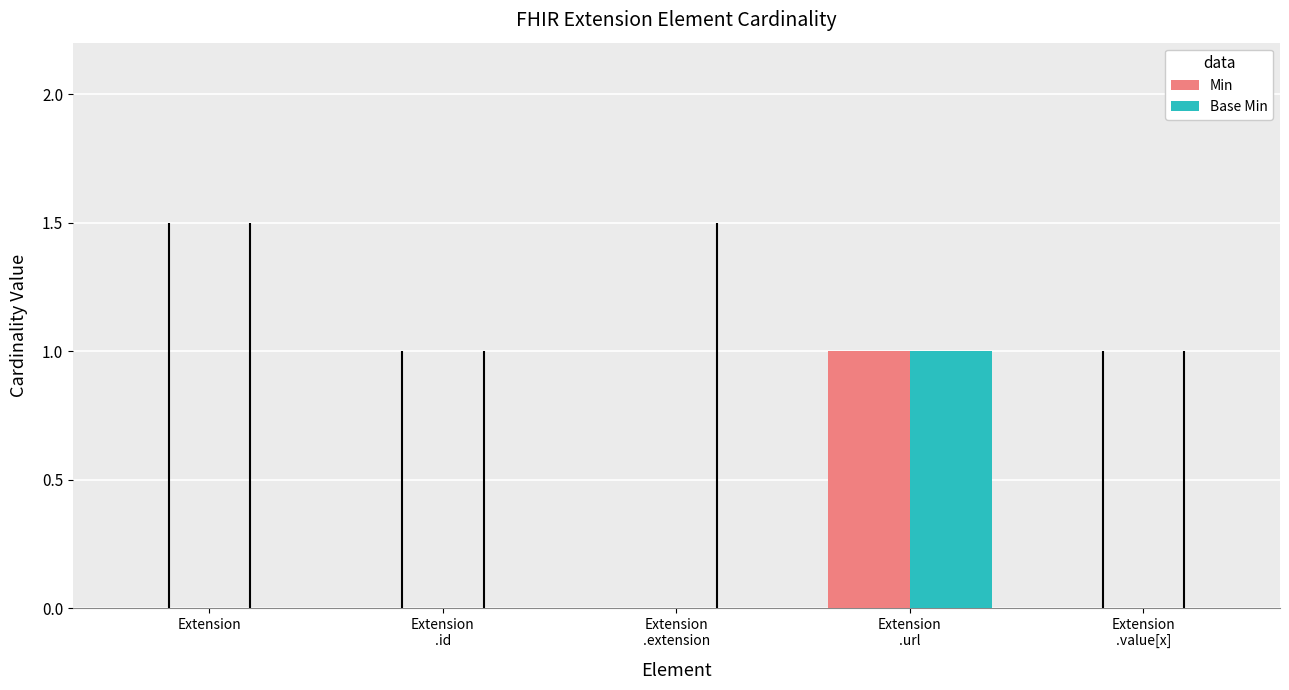

What is the sum of all Min values?

1